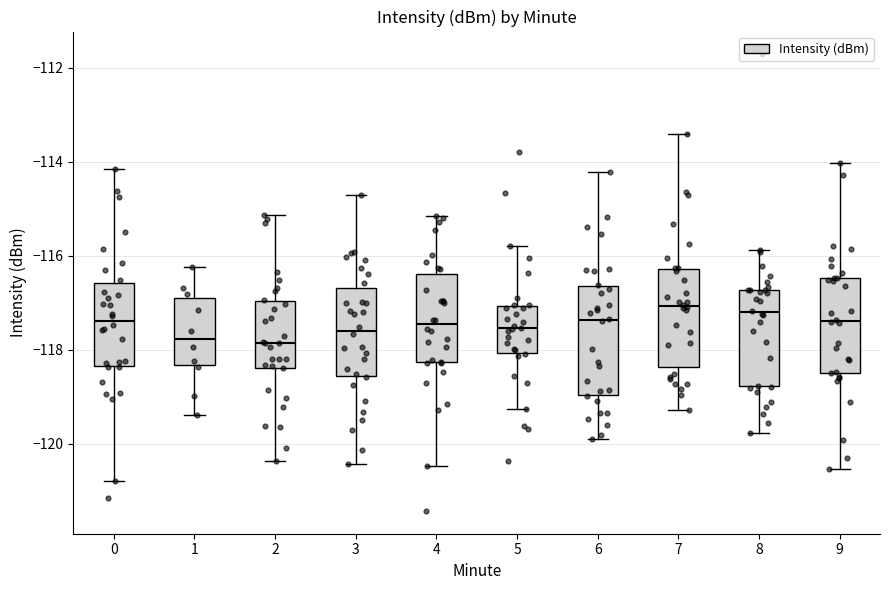

Where does the upper whisker of the box at x = 6 end on the y-axis? The values are not printed on the chart, so give them approximately, as read against the axis.

-114.2